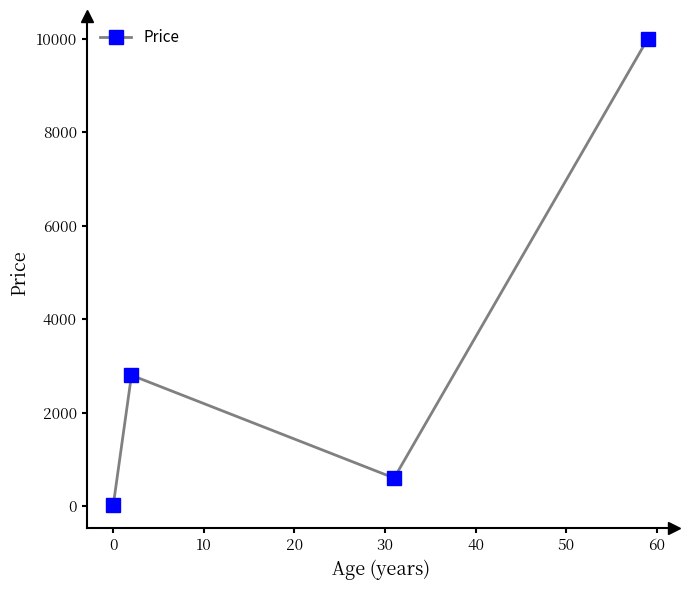

True or false: there are more than 2 points higher than both neighbors.

False